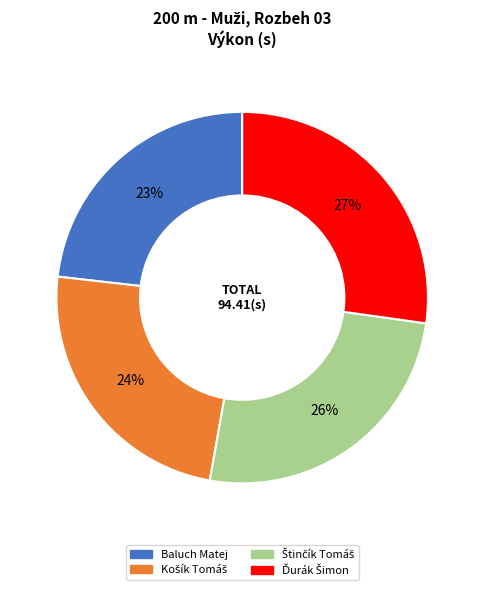

What percentage is the Baluch Matej slice, to the nearest percent?

23%